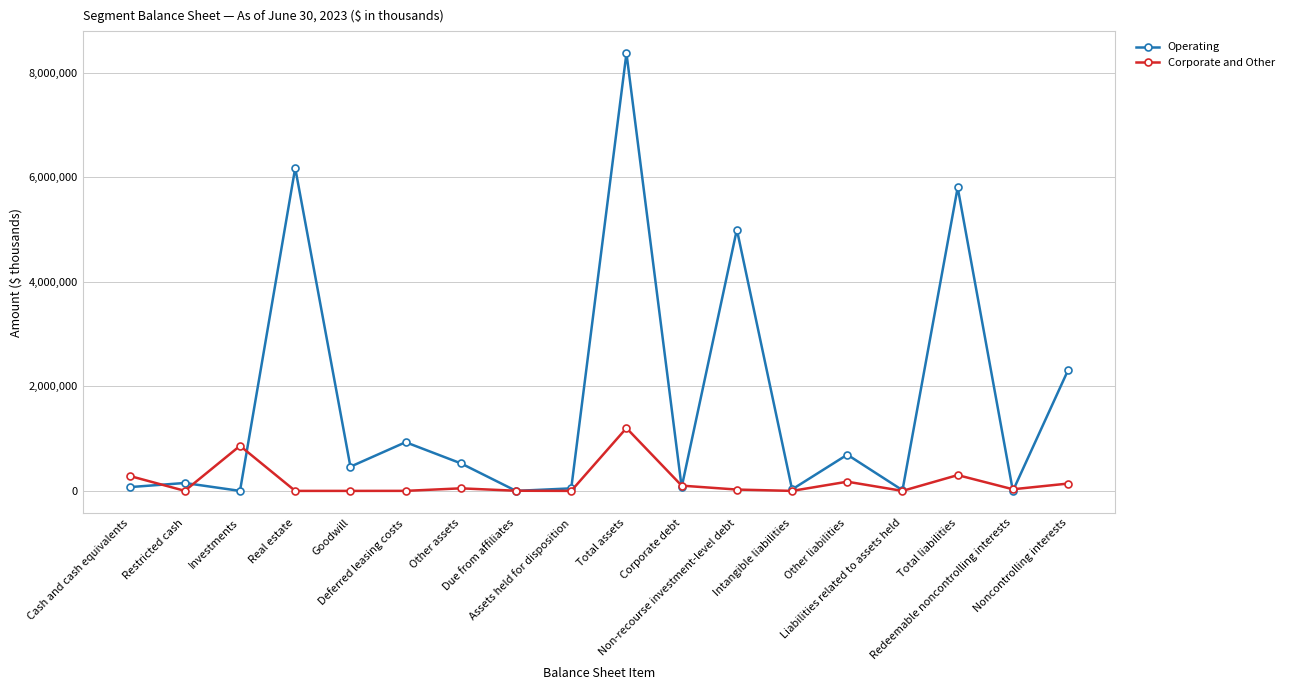

What is the value of the Corporate and Other point at the 7th from the left?

48891